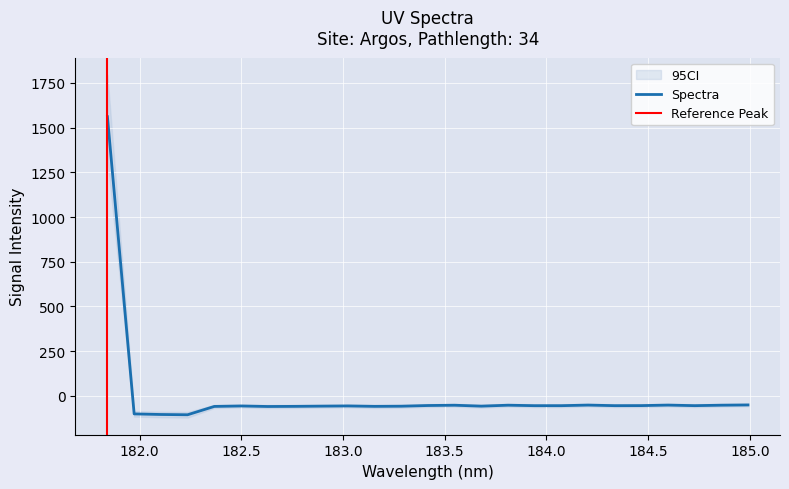

List the labels in order of value, smallest first.

182.2359681898, 182.1045947288, 181.9732053322, 182.6299929592, 182.3673257152, 182.7613026778, 183.15513622, 183.2863821962, 183.6800245112, 182.8925964608, 182.498667305, 183.0238743082, 183.9423730432, 184.0735234058, 184.3357763242, 184.7290361848, 184.46687888, 183.4176122368, 183.5488263418, 183.811206745, 184.8600909338, 184.5979655002, 184.2046578328, 184.9911297472, 181.8418